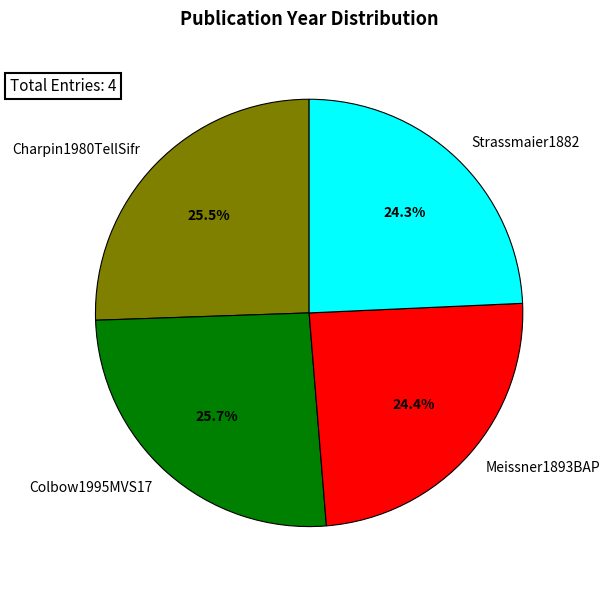

Which has a higher value, Colbow1995MVS17 or Strassmaier1882?

Colbow1995MVS17